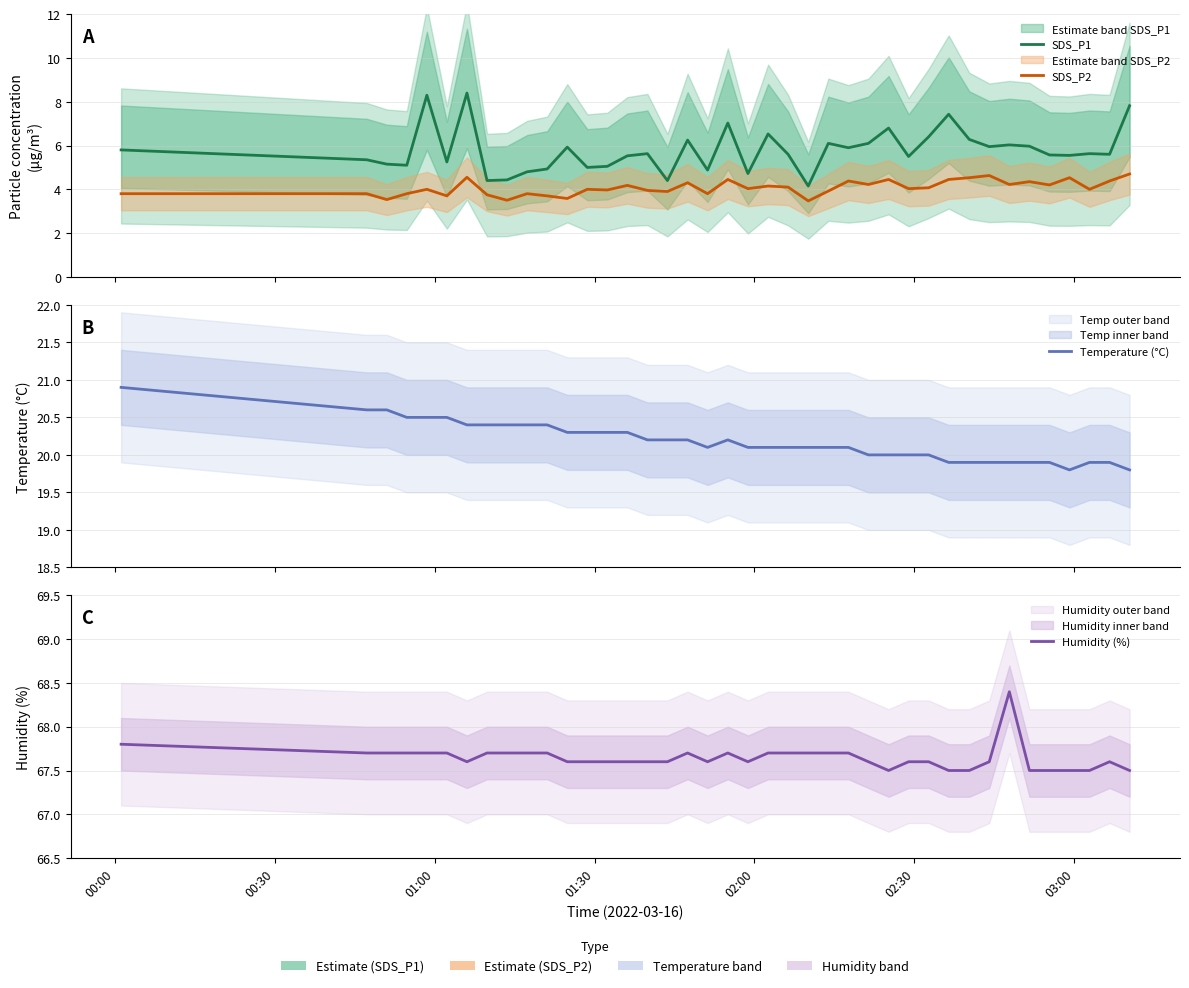

True or false: Temperature (°C) and Humidity (%) intersect in this chart.

False